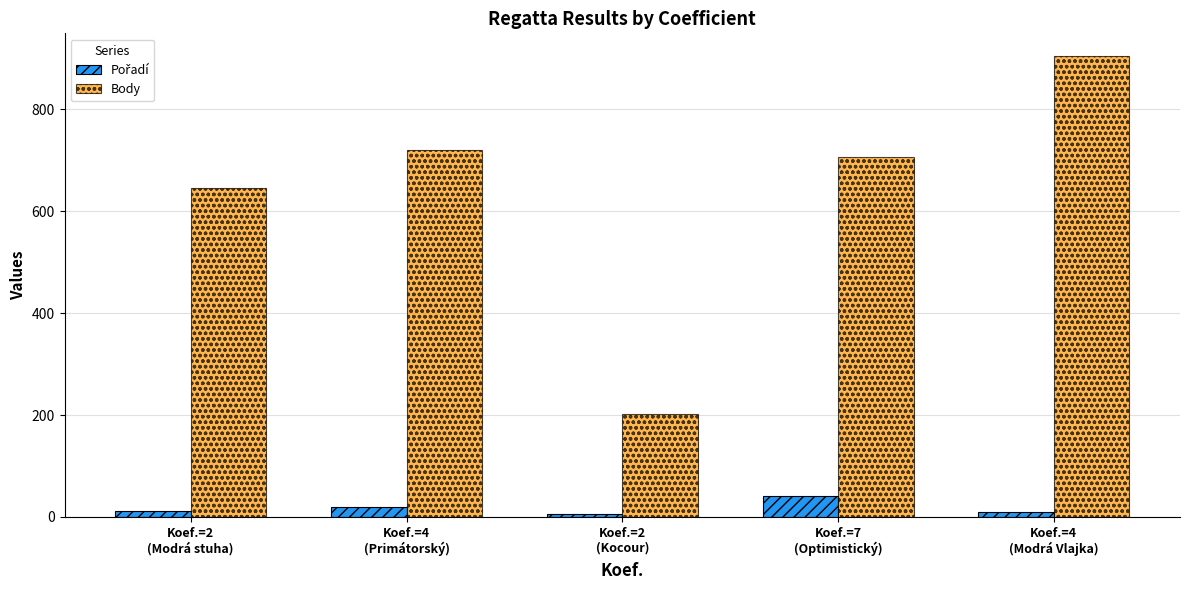

What is the maximum value shown in the chart?

904